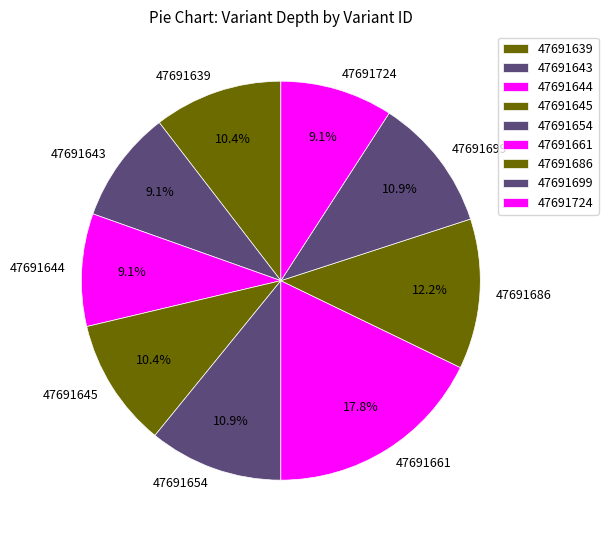

How many segments does this pie chart have?

9